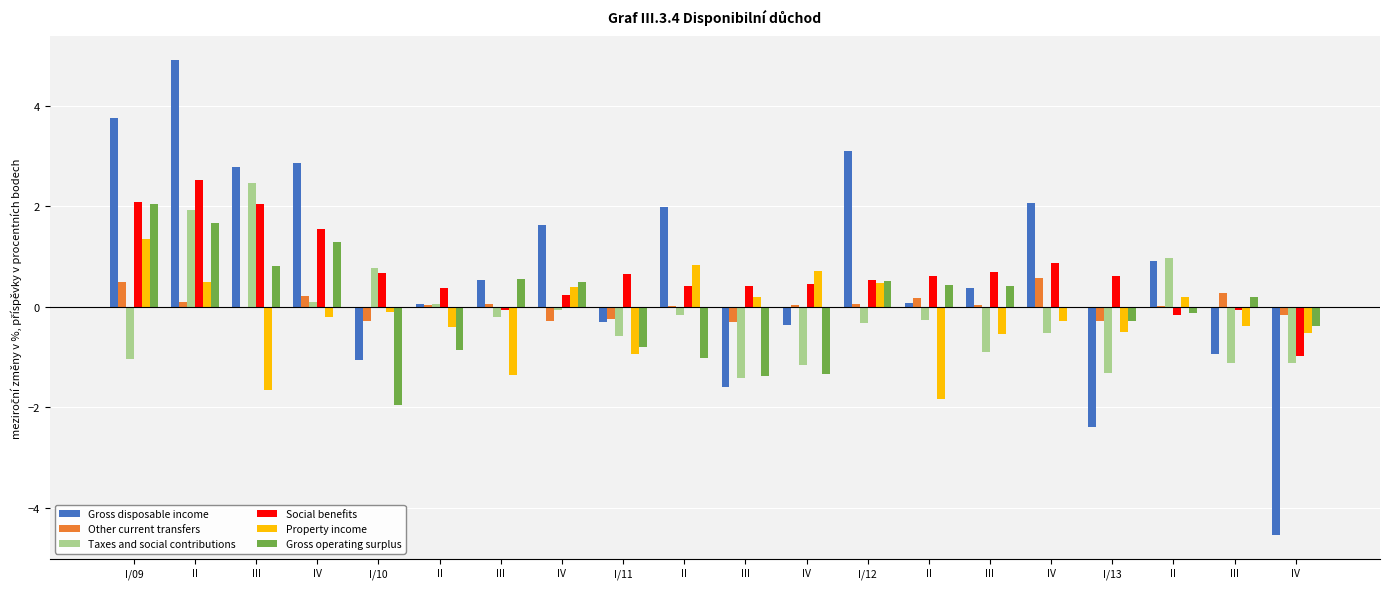

How many values in Taxes and social contributions are above zero?

6